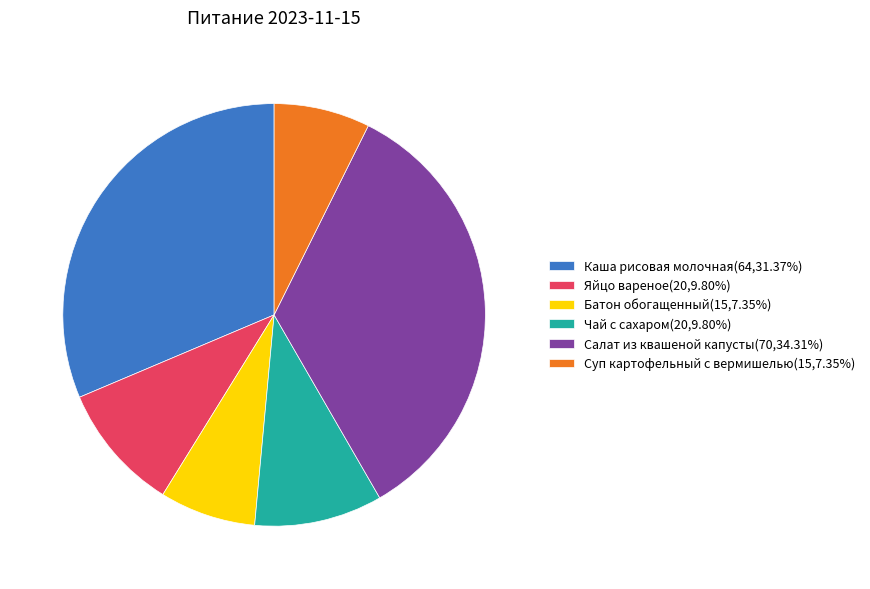

Approximately how many times larger is the value at Чай с сахаром(20,9.80%) compared to Батон обогащенный(15,7.35%)?

1.3